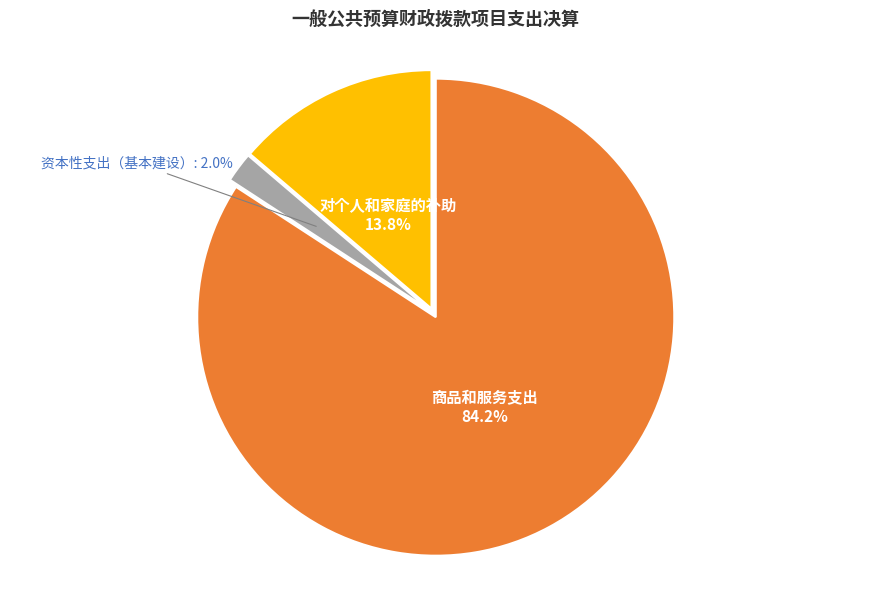

Which has a higher value, 商品和服务支出 or 资本性支出（基本建设）?

商品和服务支出